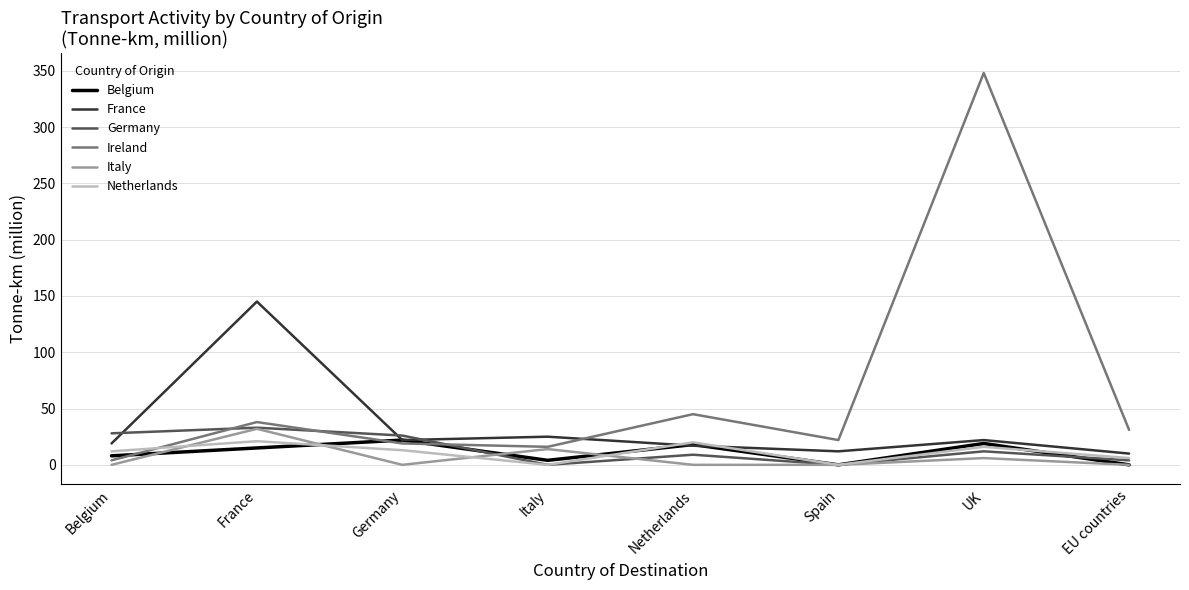

Does the chart have visible grid lines?

Yes